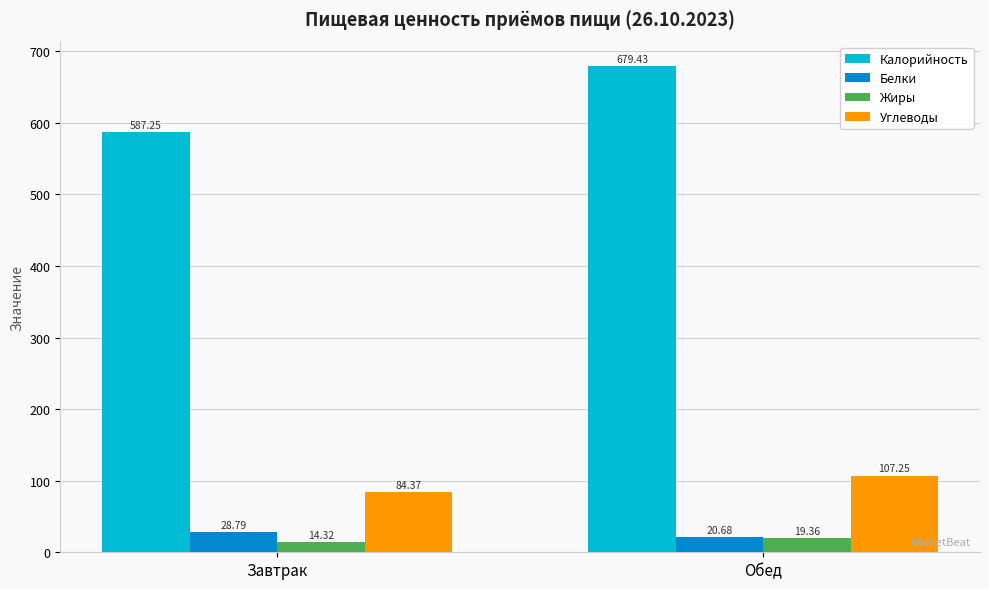

What is the total value across all series at Обед?

826.7